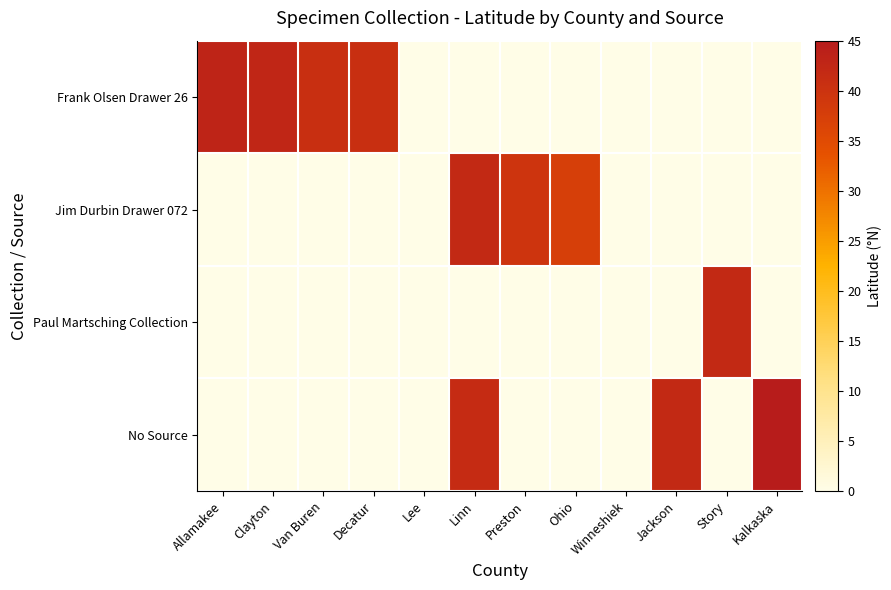

At how many categories does at least one series exceed 4?

10